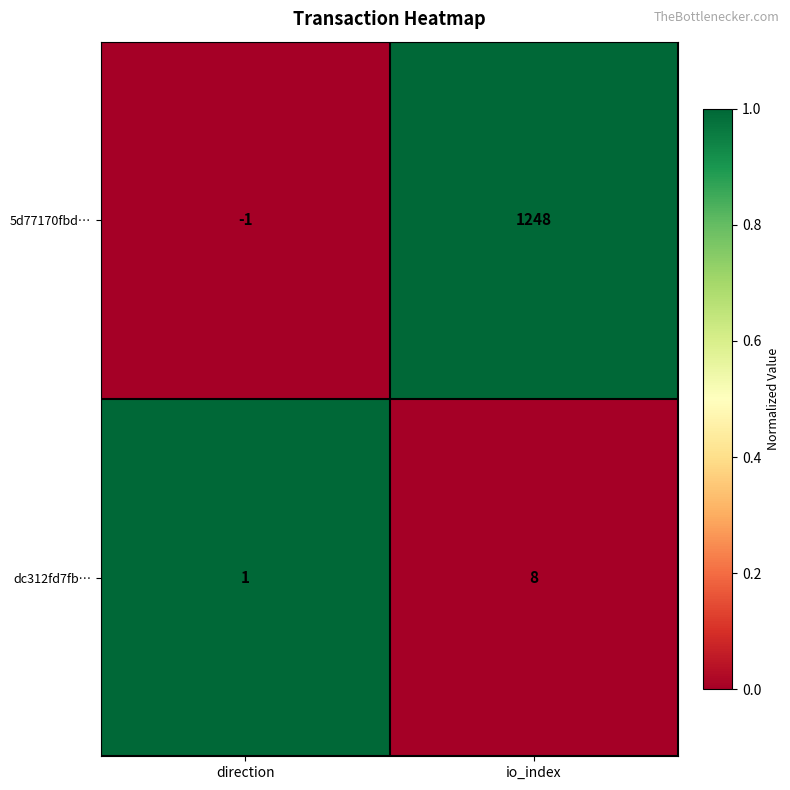

What is the difference between the maximum and minimum values in the dc312fd7fb… series?

7